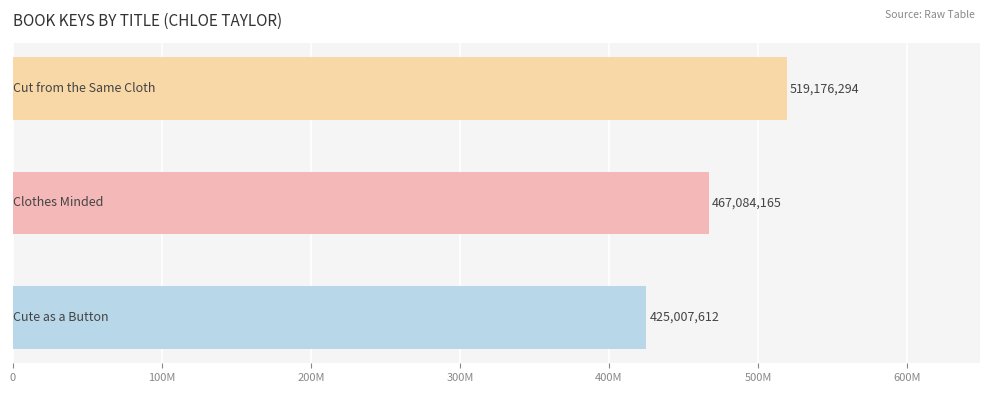

Does the chart contain any negative values?

No